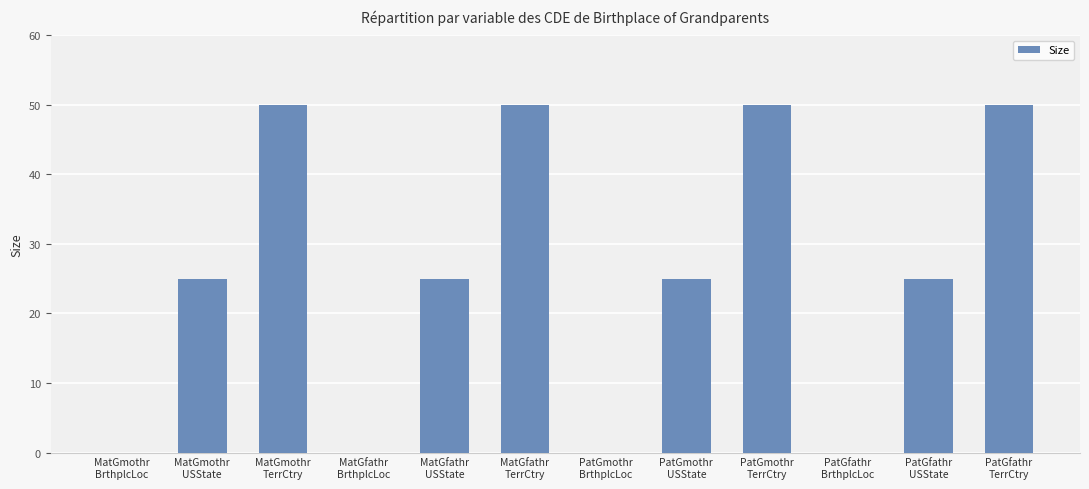

What is the average value?

25